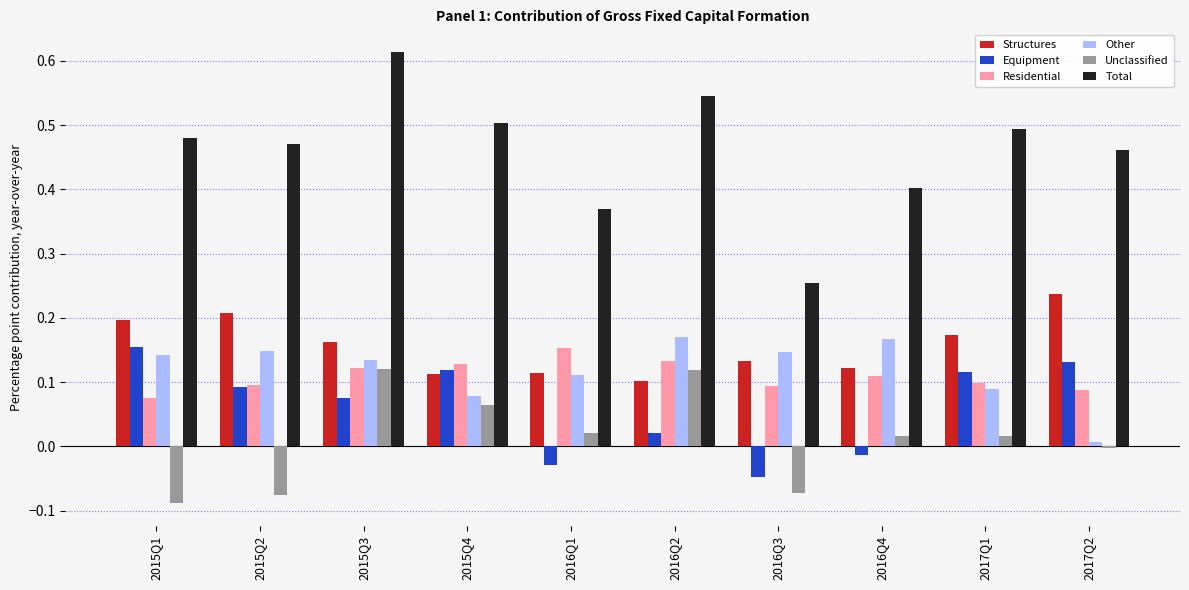

How many groups of bars are there?

10